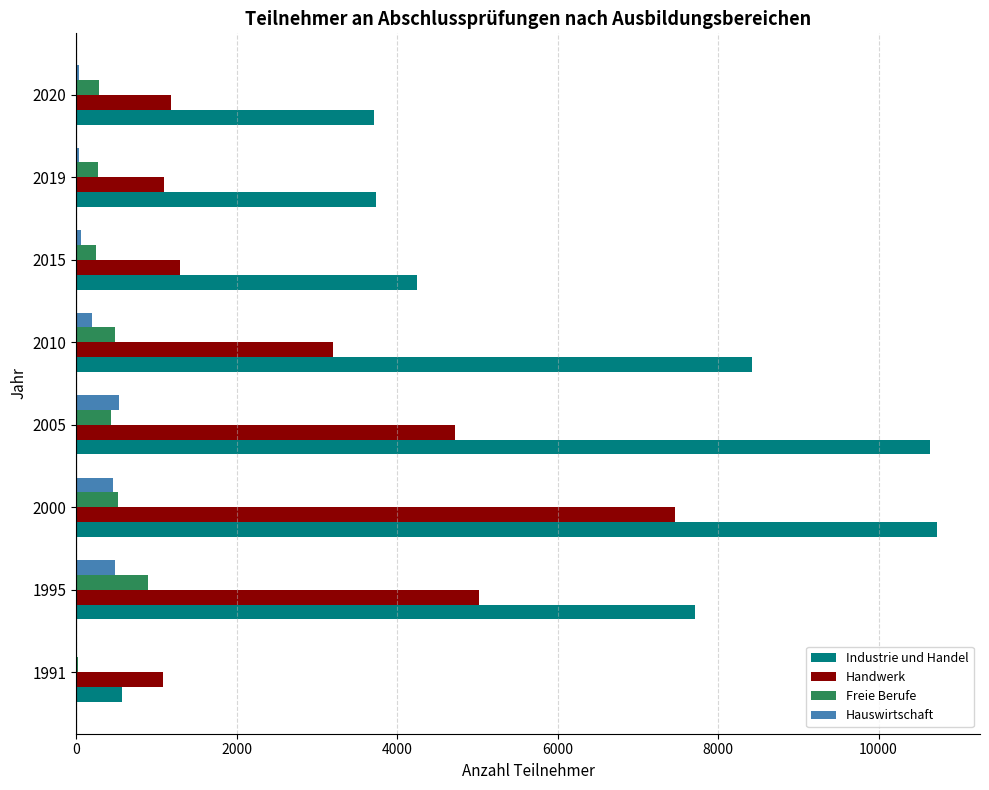

Which series has the largest total across all categories?

Industrie und Handel